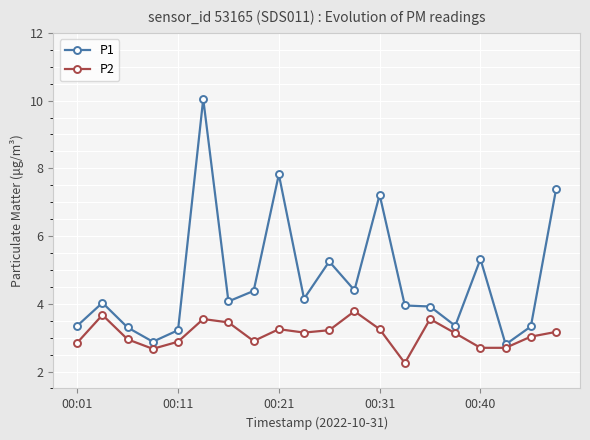

Rank the series by their average value, from highest to lowest.

P1, P2